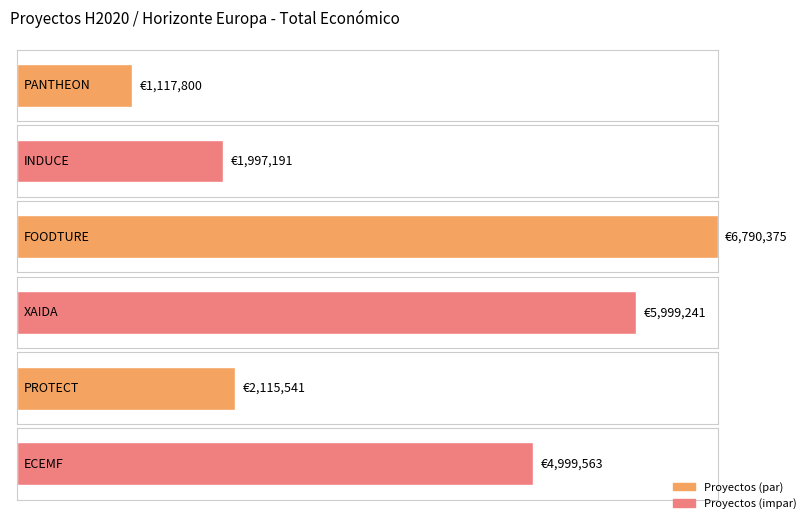

What position from the left is PROTECT?

5